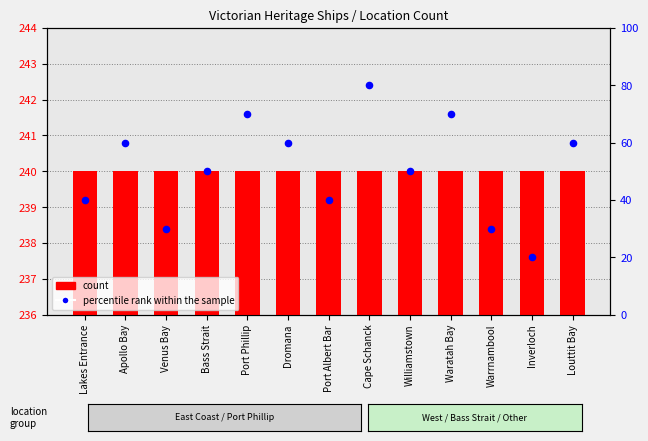

Which series reaches the minimum Y coordinate?

count